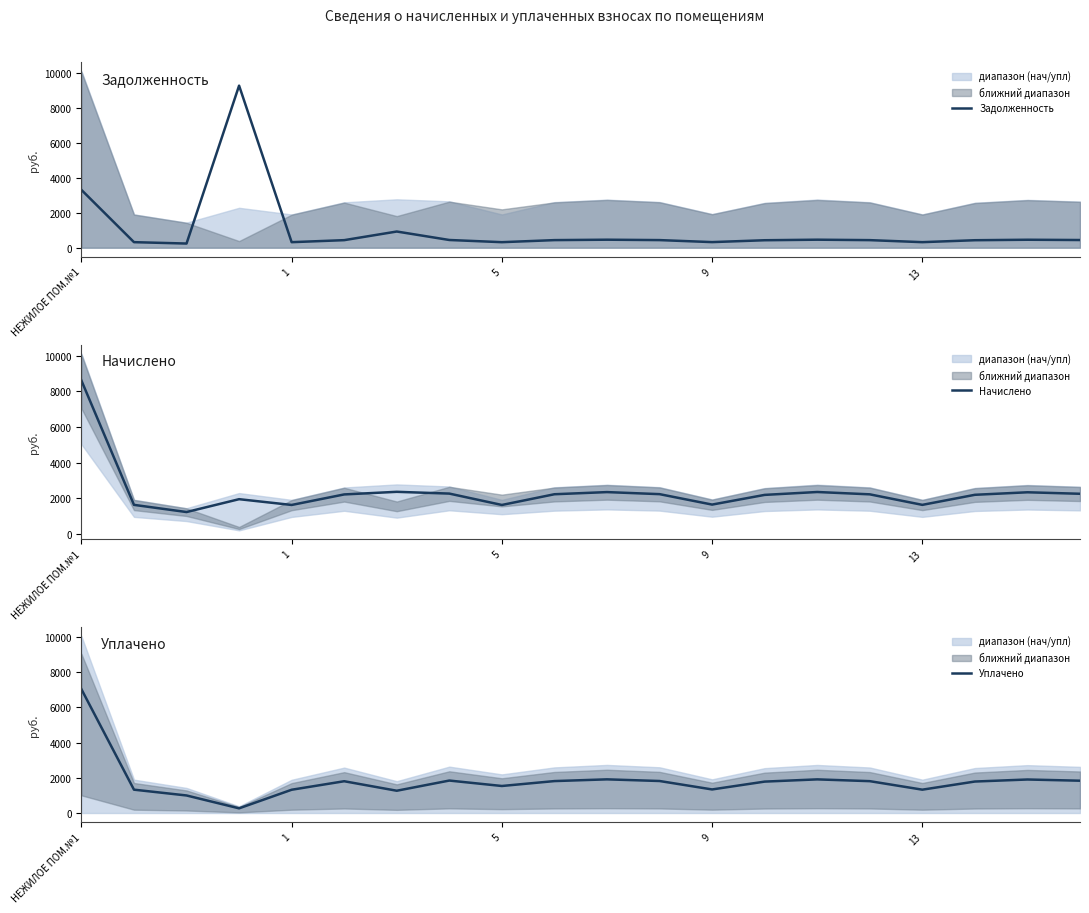

At how many categories does at least one series exceed 9071?

1